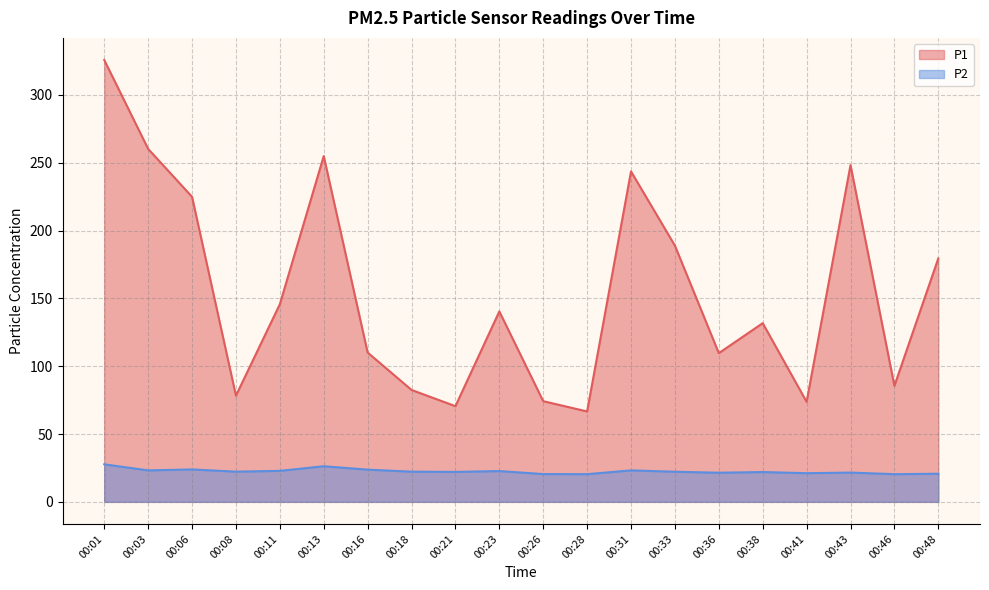

True or false: P2 has a value of 8.1 at 00:43.

False